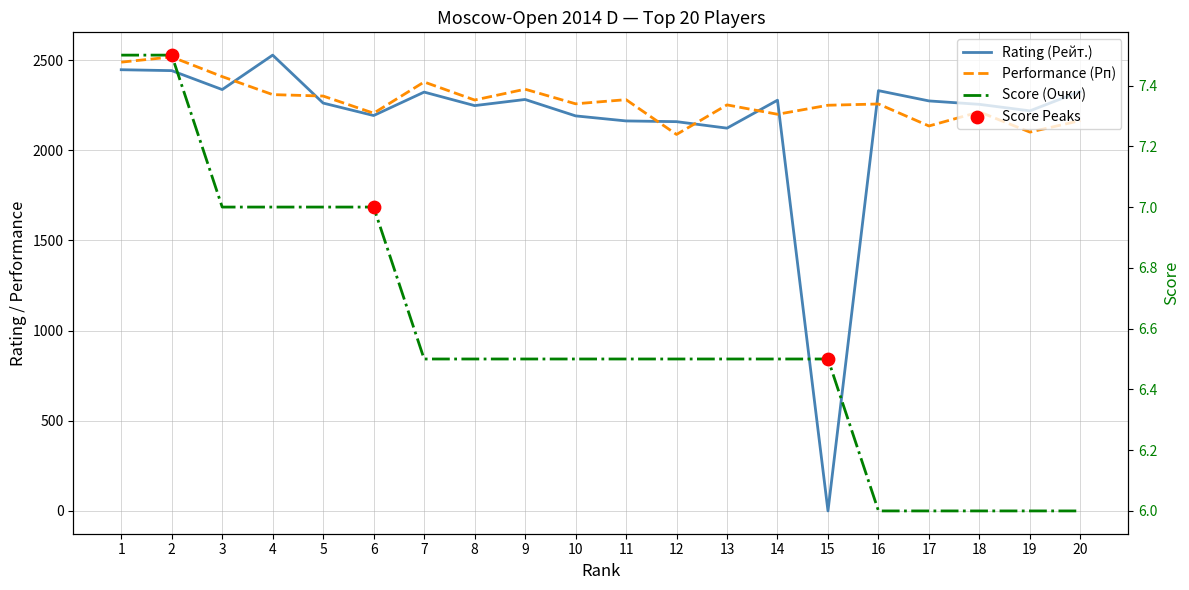

At how many categories does at least one series exceed 935?

20